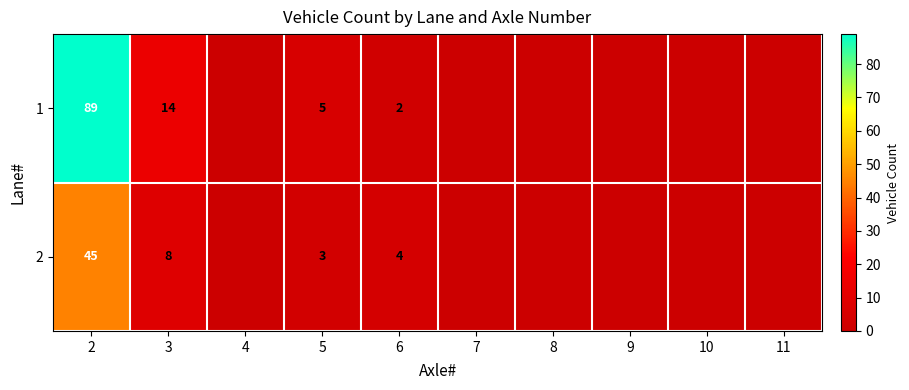

How many categories are shown in the chart?

10